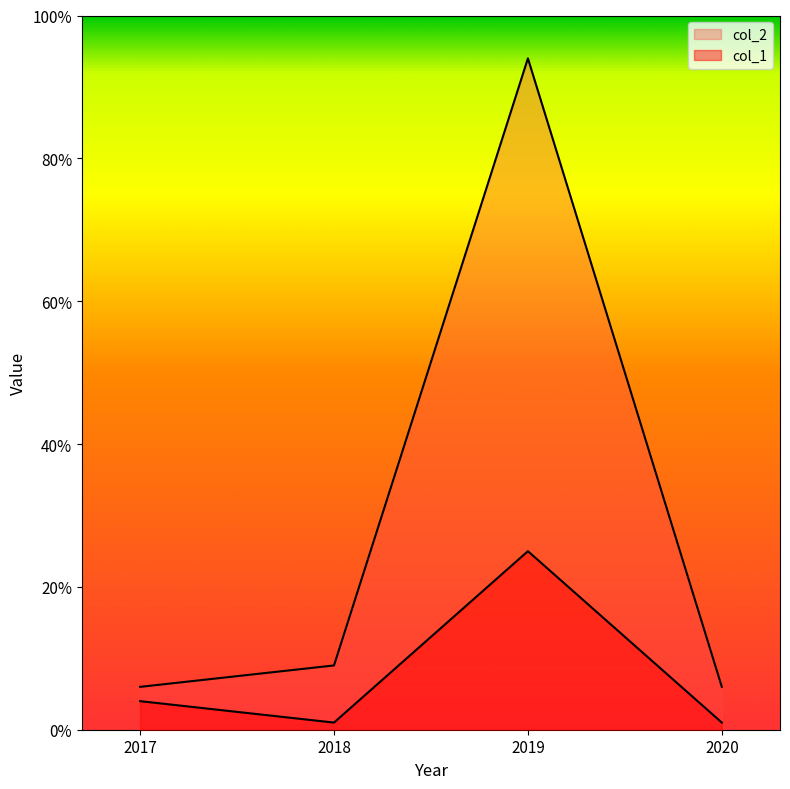

True or false: col_1 and col_2 intersect in this chart.

False